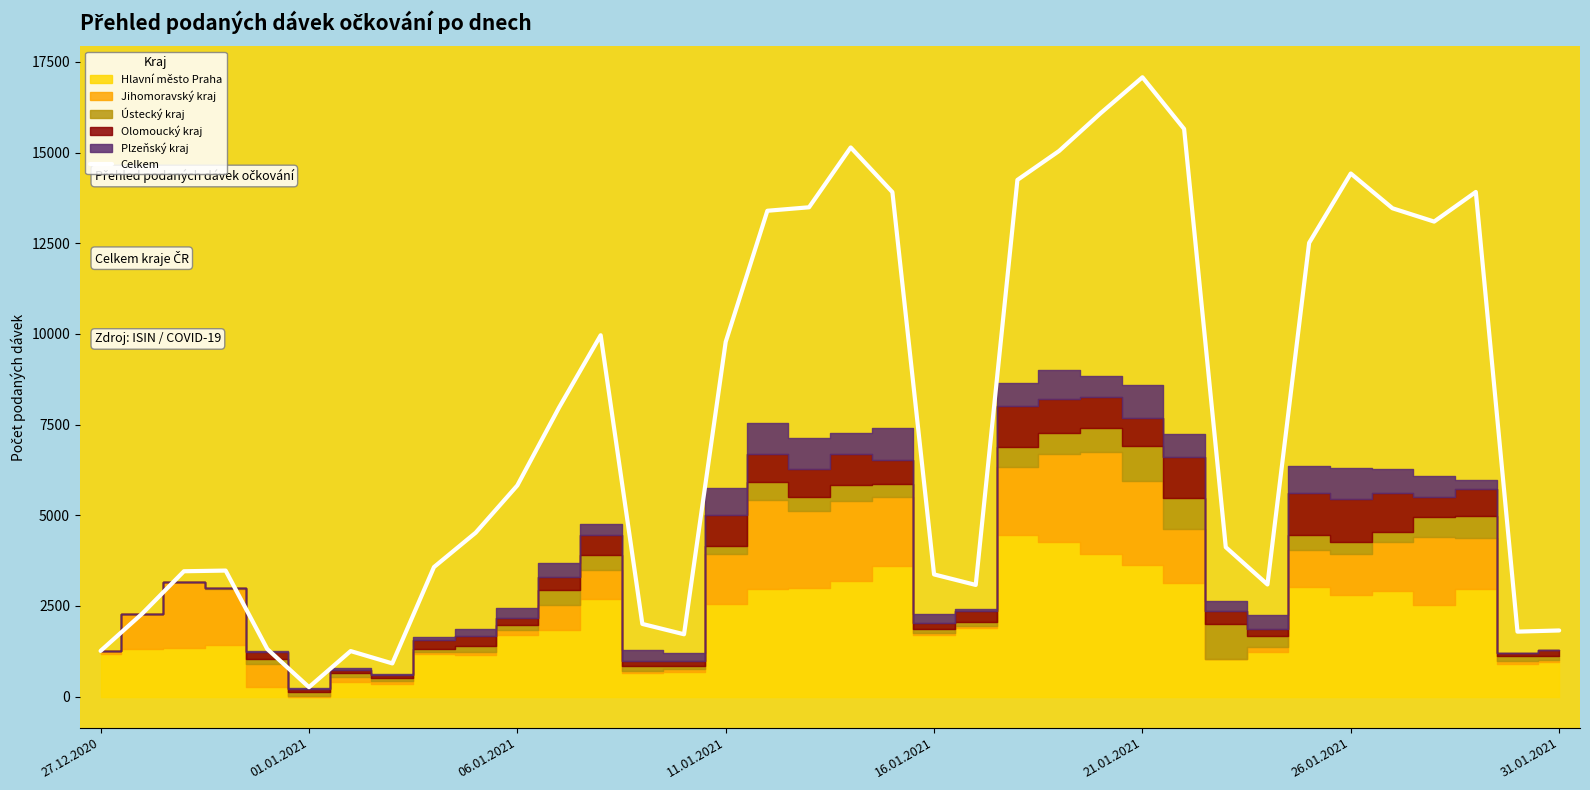

At which label does Celkem reach its peak?

21.01.2021